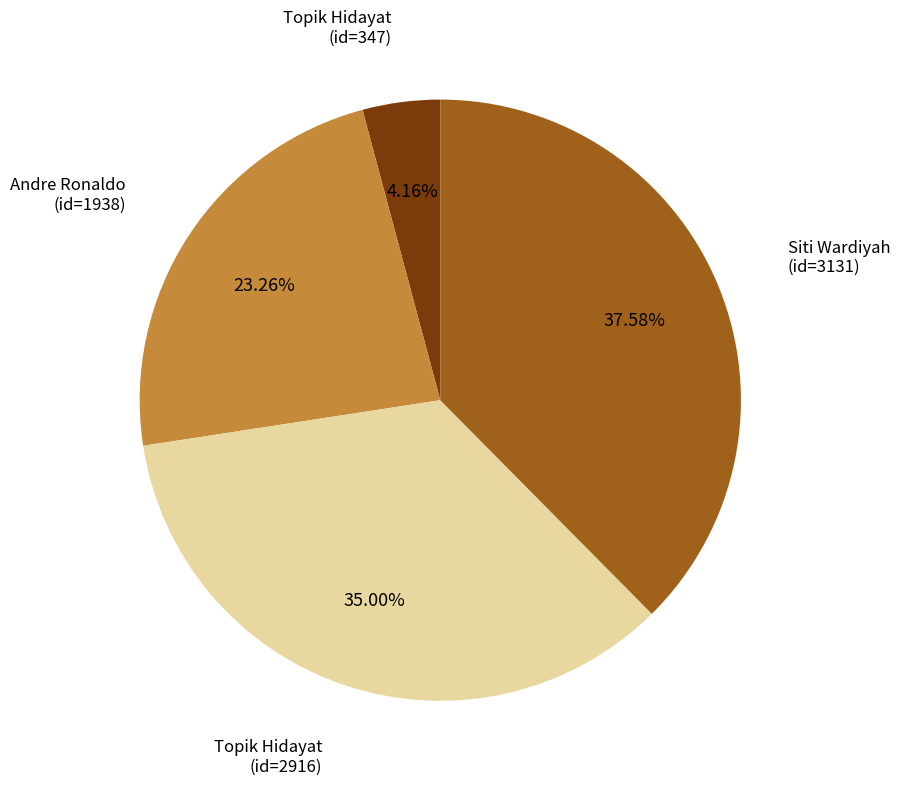

Does any single category account for the majority?

No